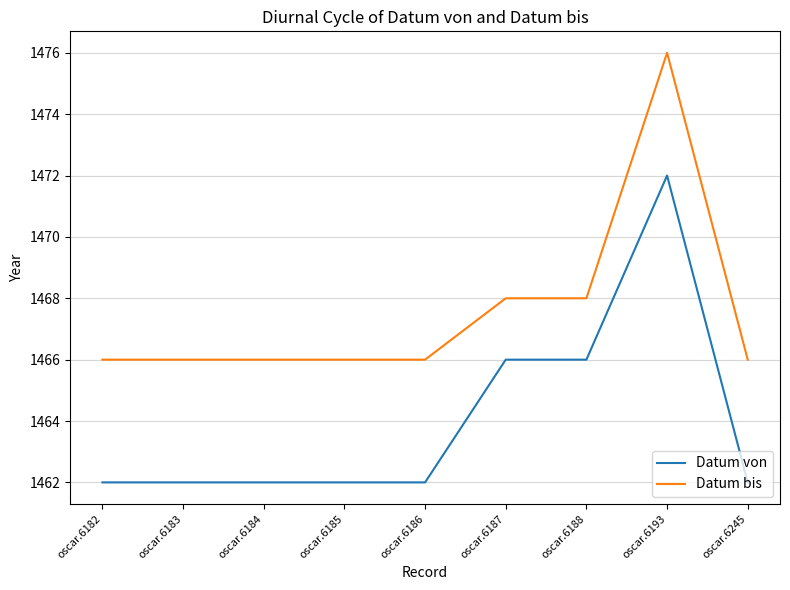

What is the sum of the Datum bis values at oscar.6245 and oscar.6193?

2942